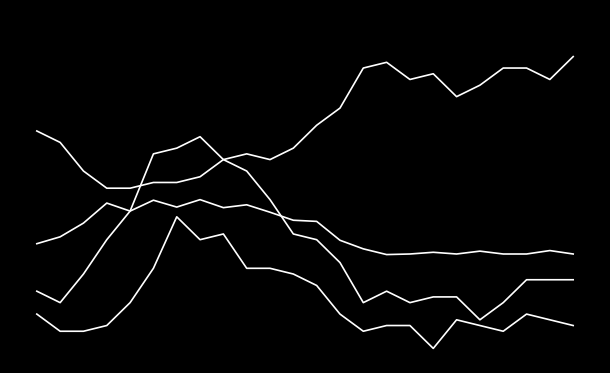

Does the chart have visible grid lines?

No